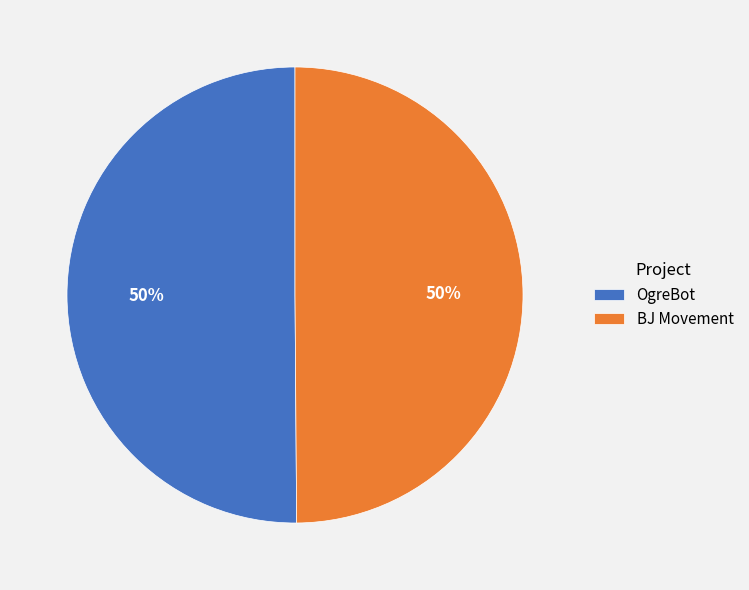

Is it true that OgreBot is 50% of the pie?

True